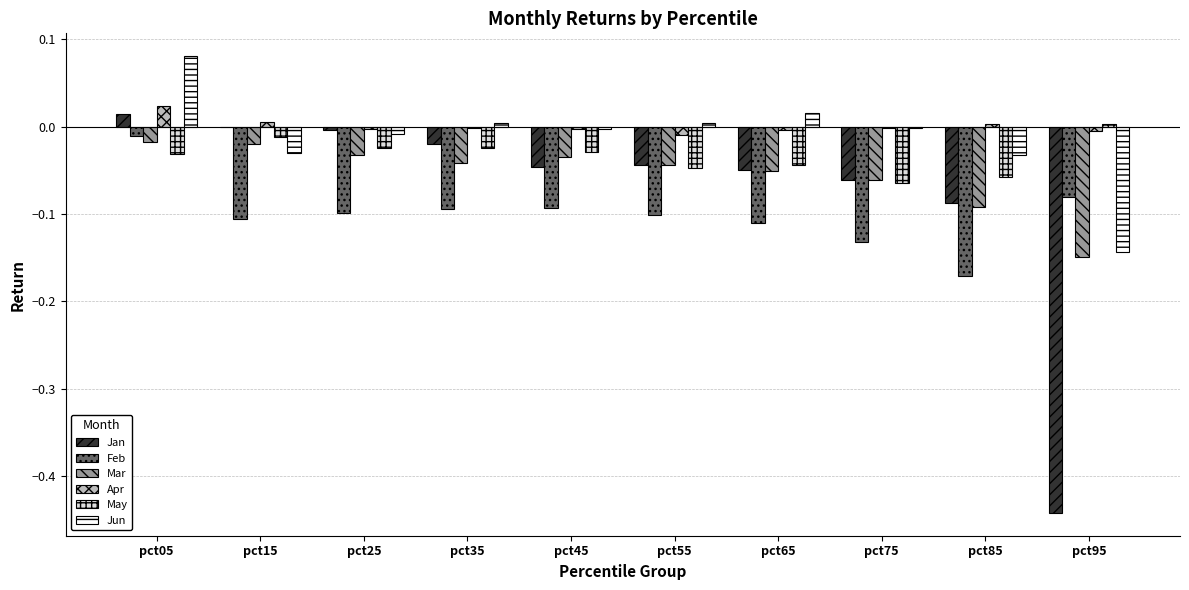

The value of Feb at pct25 is -0.1. True or false?

True